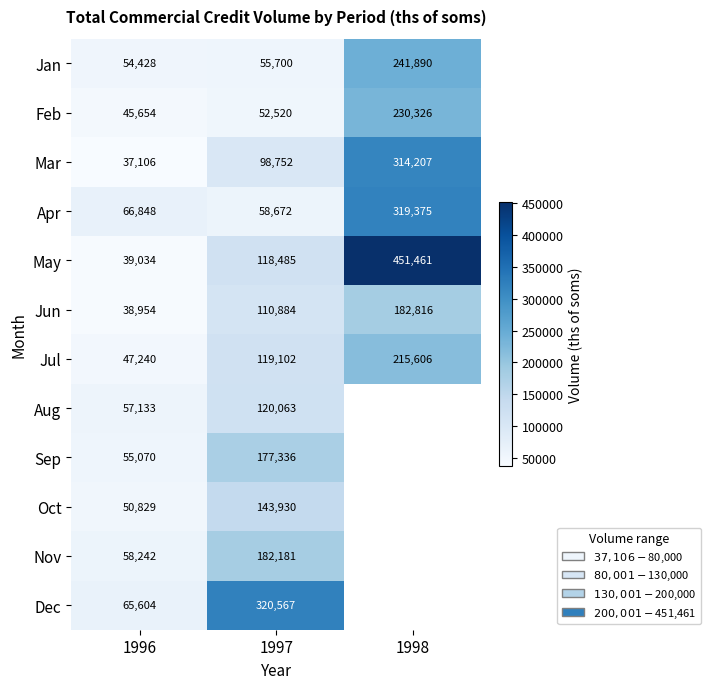

Which series changed the most between 1996 and 1997?

Dec